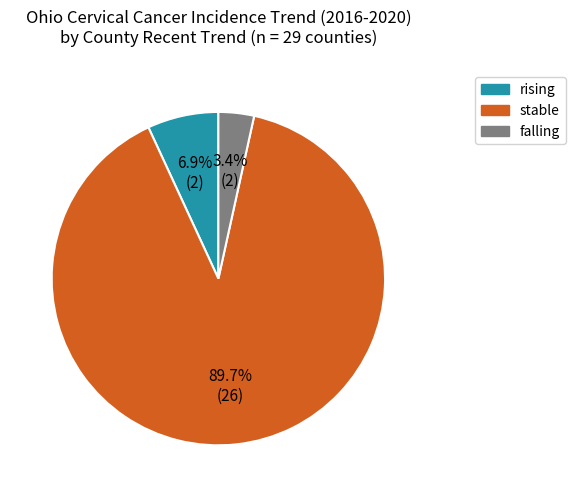

To the nearest percent, what portion does stable represent?

90%